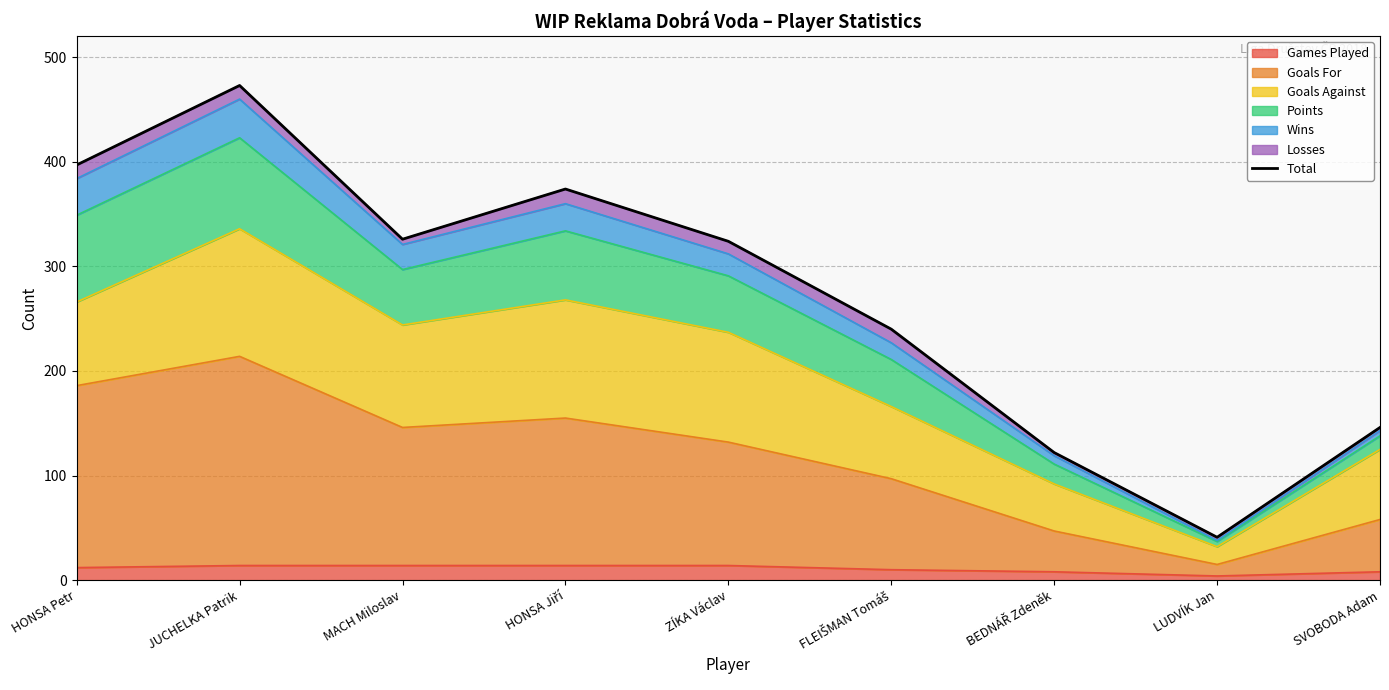

Reading right to left, list all the values displayed in this chart.

SVOBODA Adam=146	LUDVÍK Jan=41	BEDNÁŘ Zdeněk=122	FLEIŠMAN Tomáš=240	ZÍKA Václav=324	HONSA Jiří=374	MACH Miloslav=326	JUCHELKA Patrik=473	HONSA Petr=397